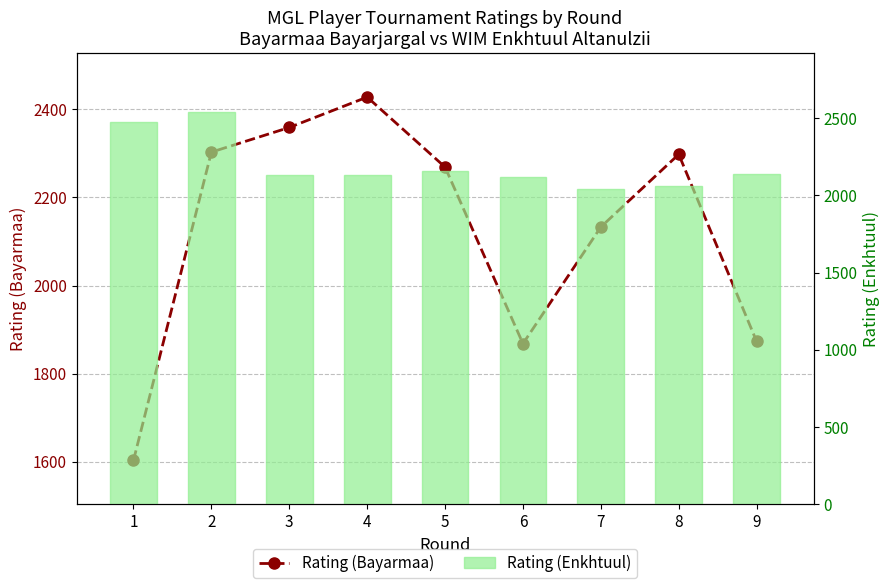

Is the value of Rating (Enkhtuul) at 7 greater than the value of Rating (Bayarmaa) at 2?

No